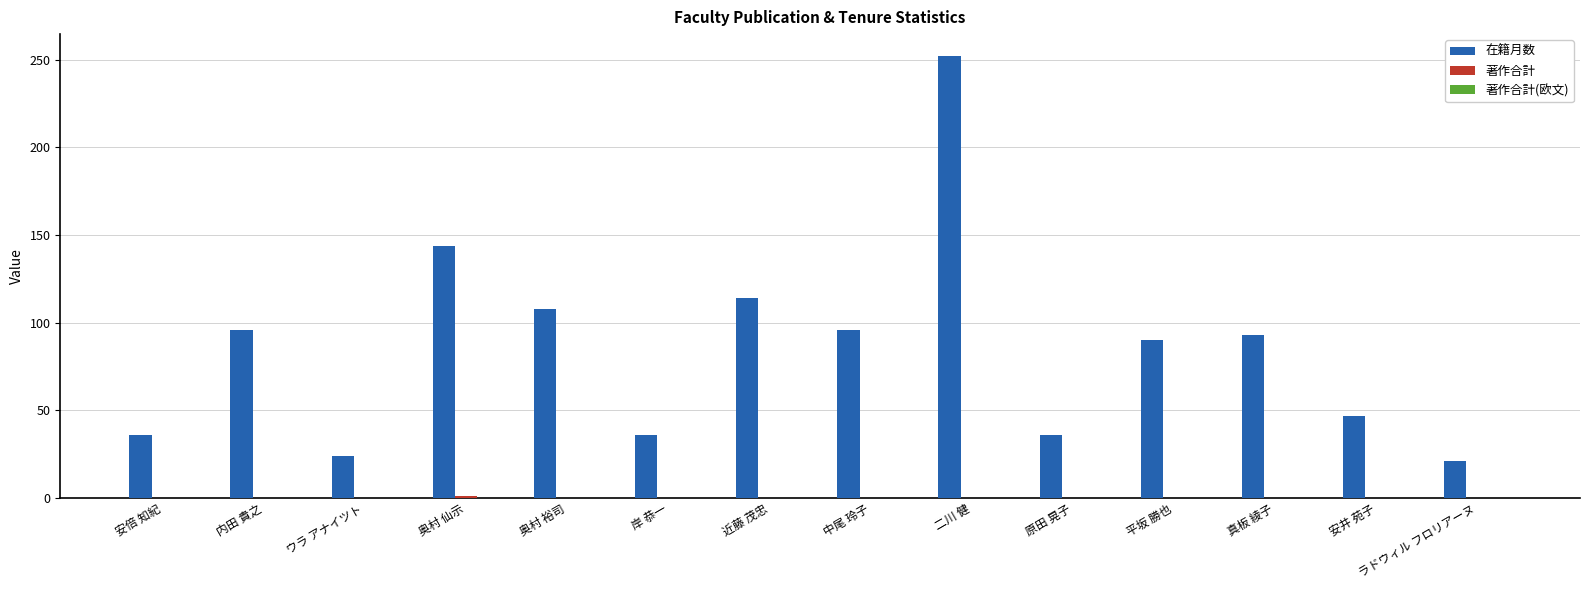

The 在籍月数 series shows 22 at 原田 晃子. True or false?

False